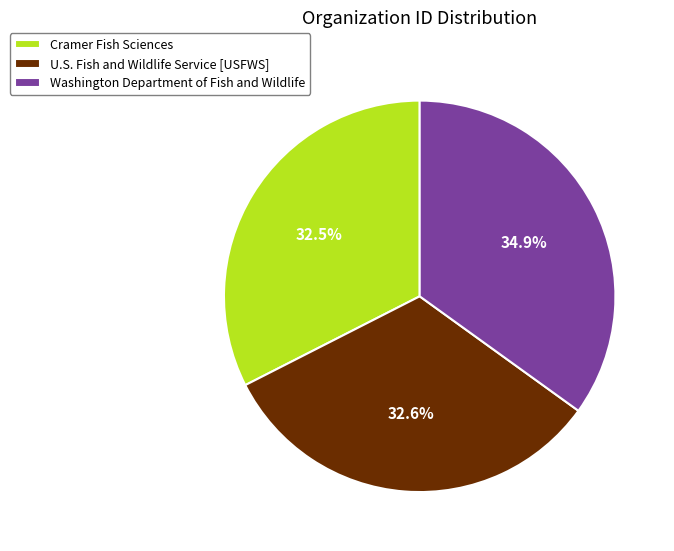

To the nearest percent, what is the combined percentage of Washington Department of Fish and Wildlife and U.S. Fish and Wildlife Service [USFWS]?

68%